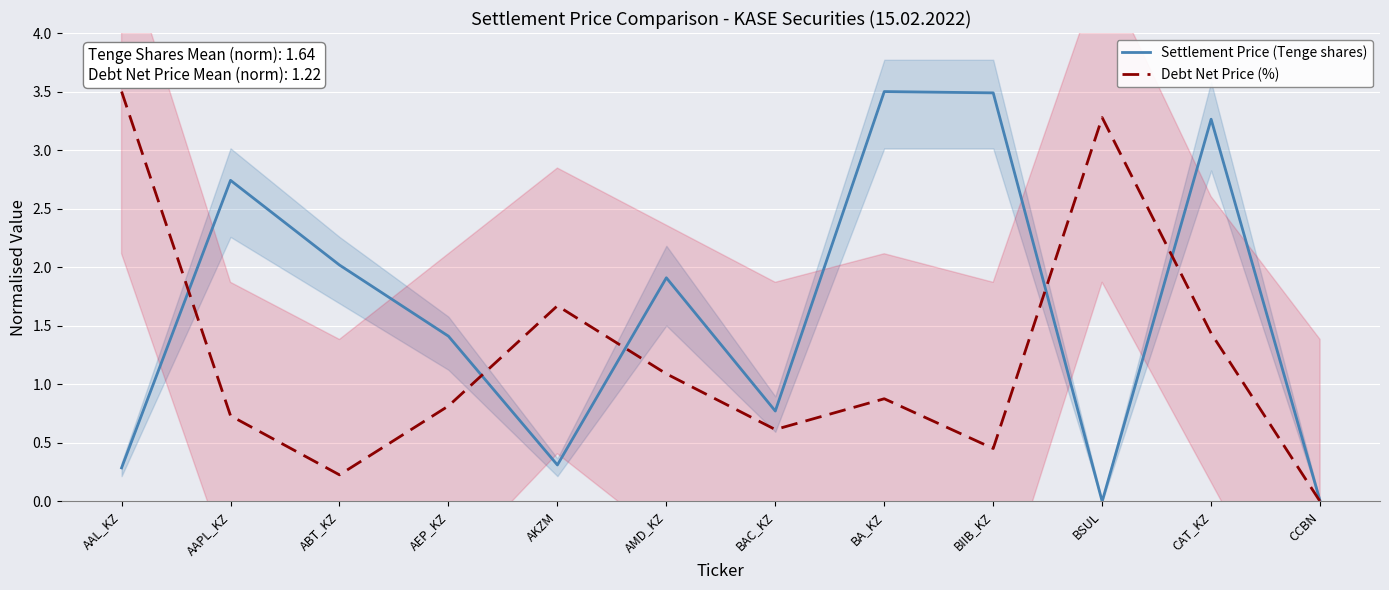

The Settlement Price (Tenge shares) series shows 3.3 at CAT_KZ. True or false?

True